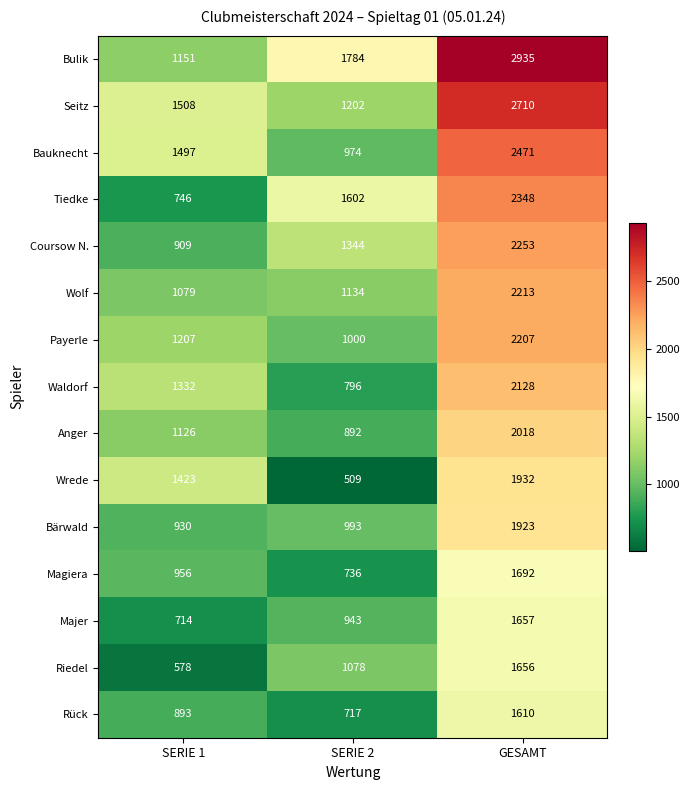

Which series has the largest total across all categories?

Bulik